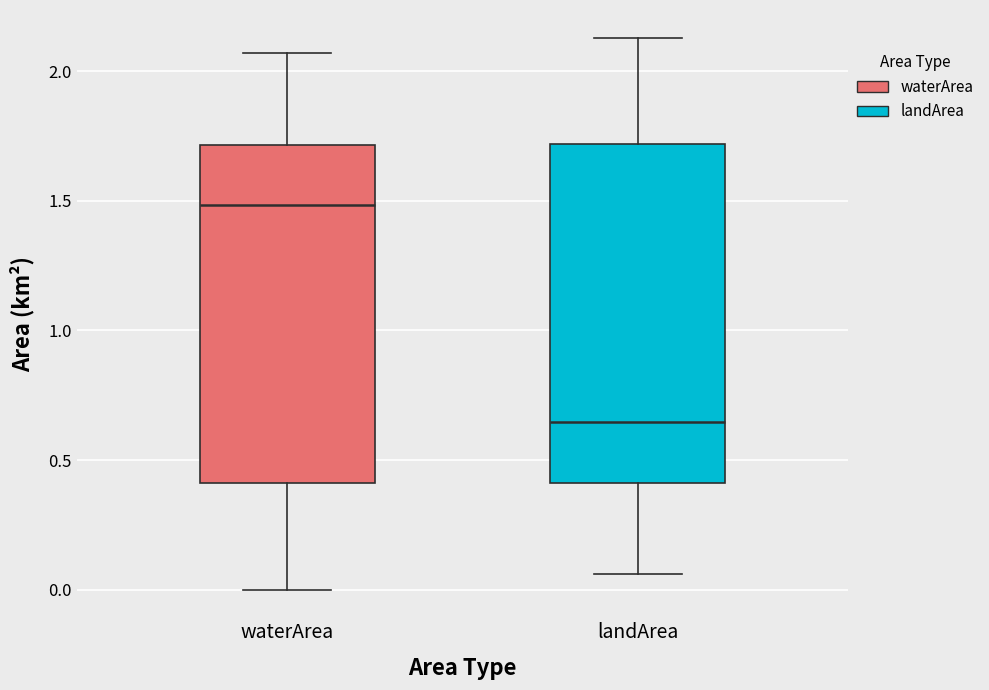

Reading left to right, read every box against the y-axis: the position of its median line, the range the box covers, and the ends of its whiskers. The values are not printed on the chart, so give them approximately, as read against the axis.

waterArea: median 1.50, box 0.40 to 1.70, whiskers 0.00 to 2.05
landArea: median 0.65, box 0.40 to 1.70, whiskers 0.05 to 2.15